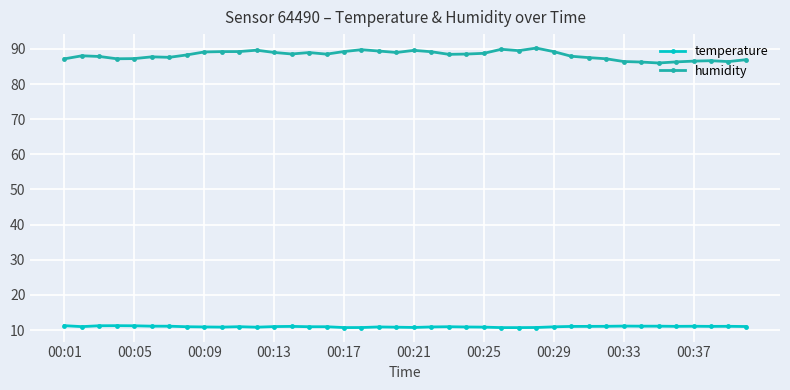

List the series in order of their overall mean, lowest first.

temperature, humidity